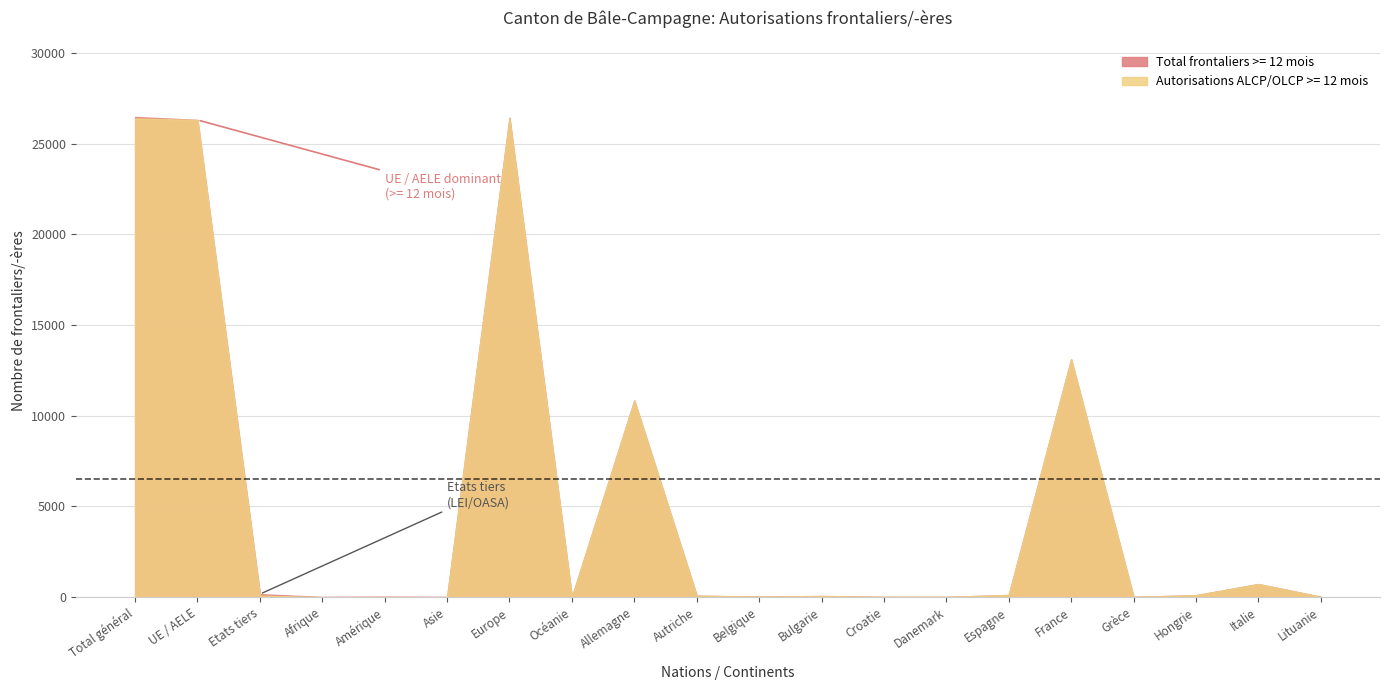

True or false: Autorisations ALCP/OLCP >= 12 mois and Total frontaliers >= 12 mois intersect in this chart.

False